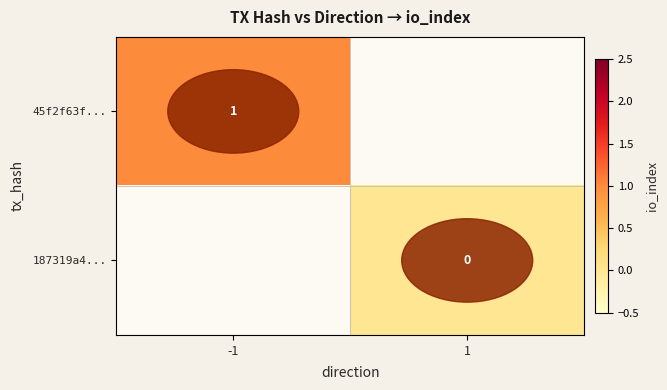

True or false: 45f2f63f... has a value of 1 at -1.

True